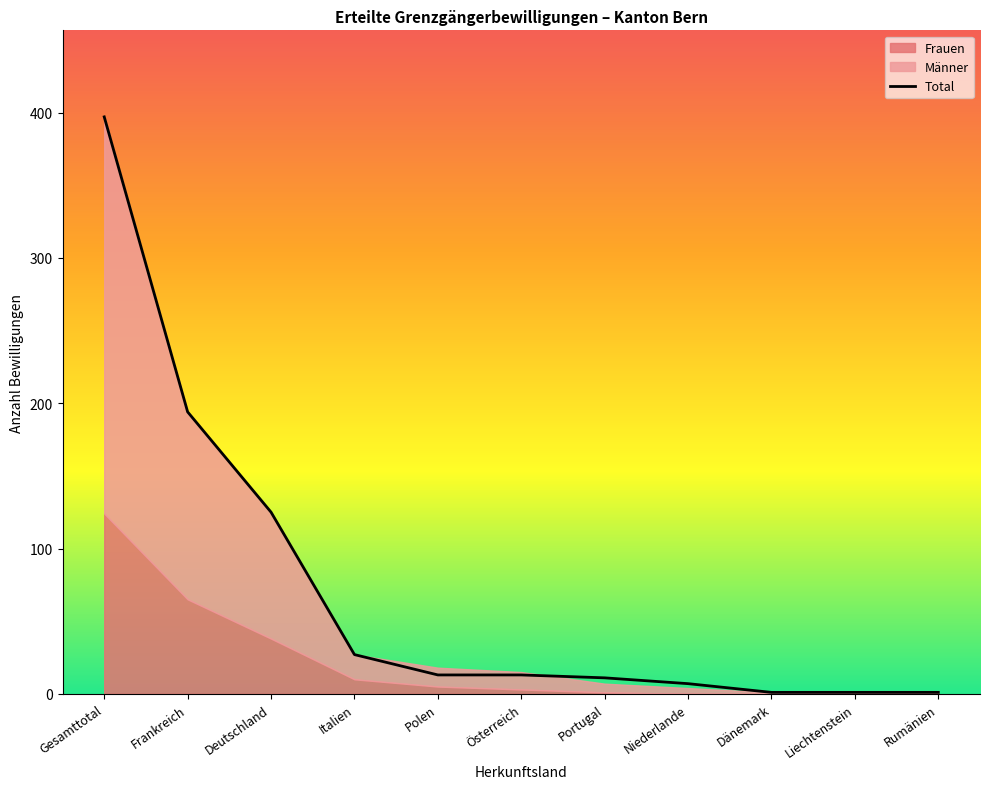

Rank the categories by value from lowest to highest.

Dänemark, Liechtenstein, Rumänien, Niederlande, Portugal, Polen, Österreich, Italien, Deutschland, Frankreich, Gesamttotal